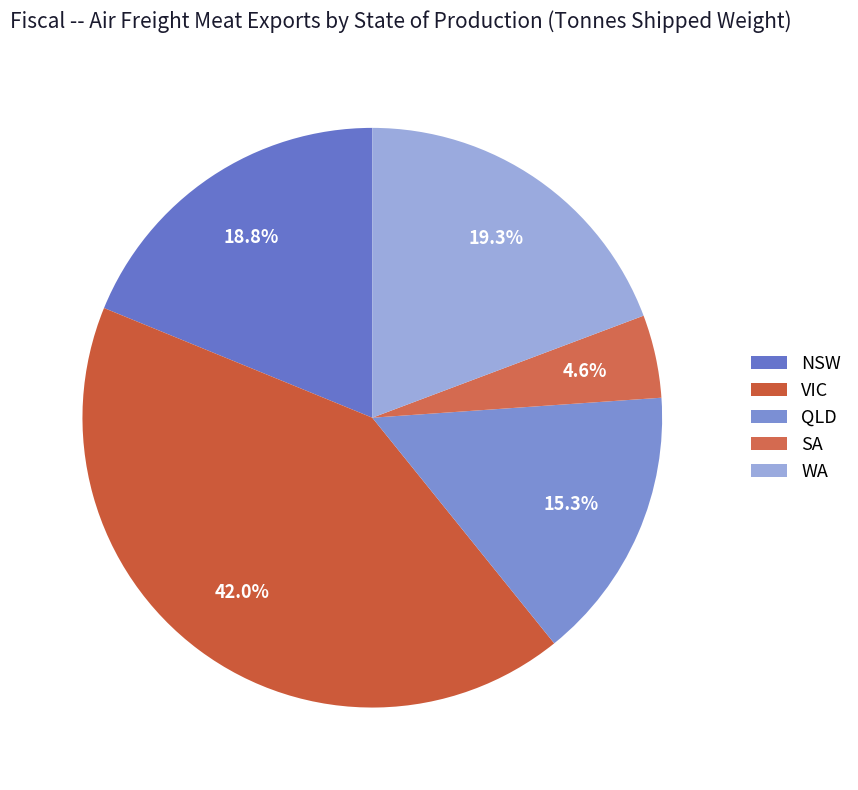

To the nearest percent, what is the difference between the QLD and NSW slice percentages?

4%